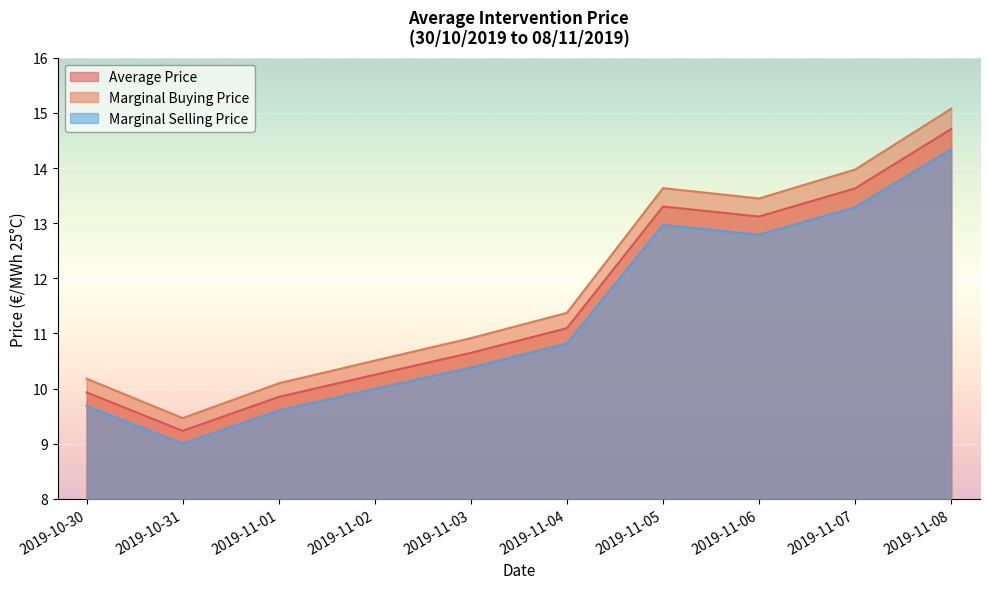

Which has a higher value, 2019-11-08 or 2019-11-03?

2019-11-08